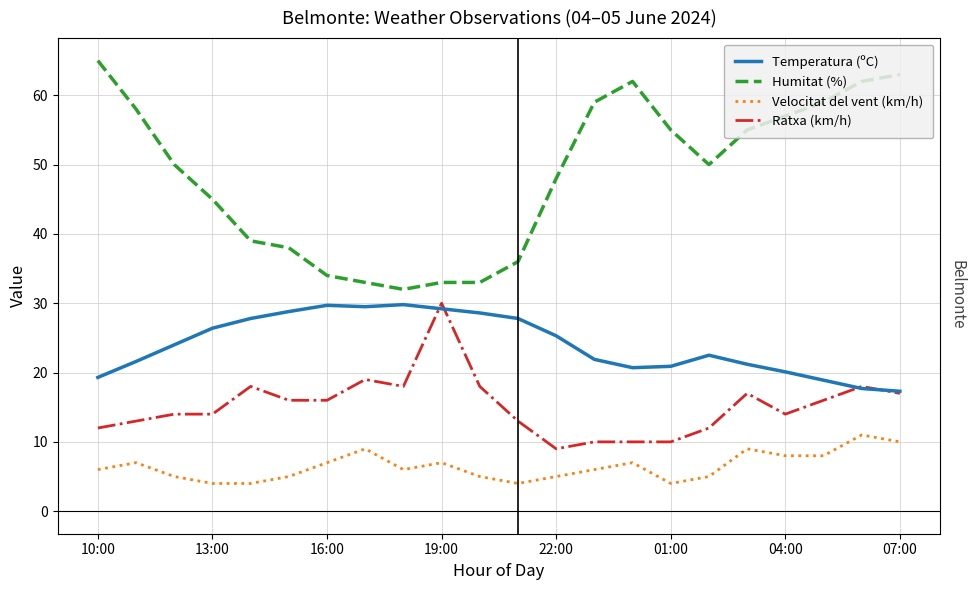

What is the highest value of the Velocitat del vent (km/h) series?

11.0